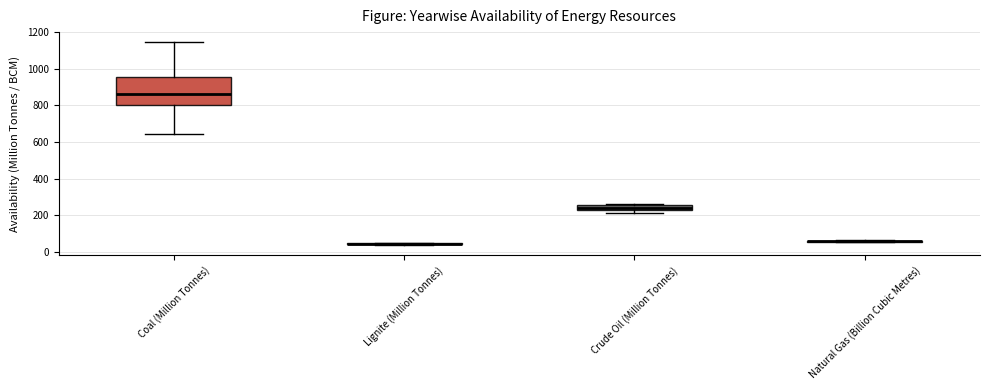

Comparing the boxes themselves (not the whiskers), which one is the tallest?

Coal (Million Tonnes)